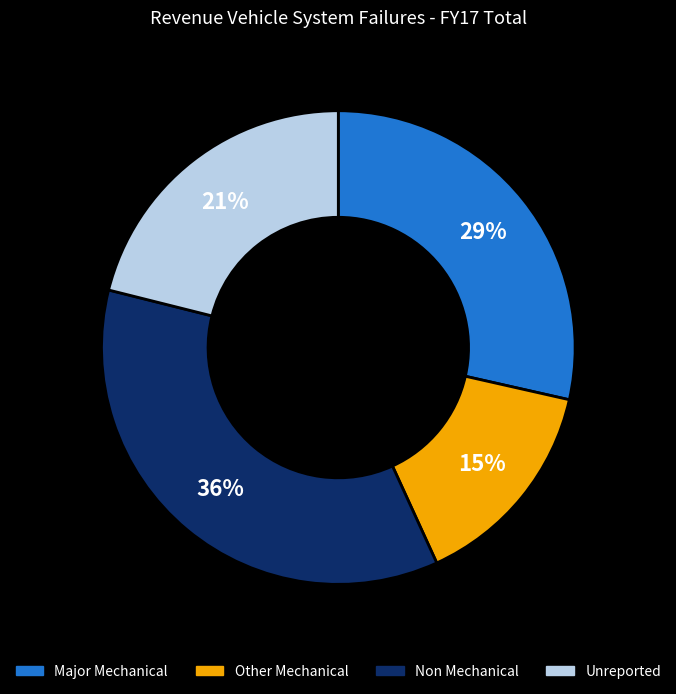

To the nearest percent, what is the average slice percentage?

25%